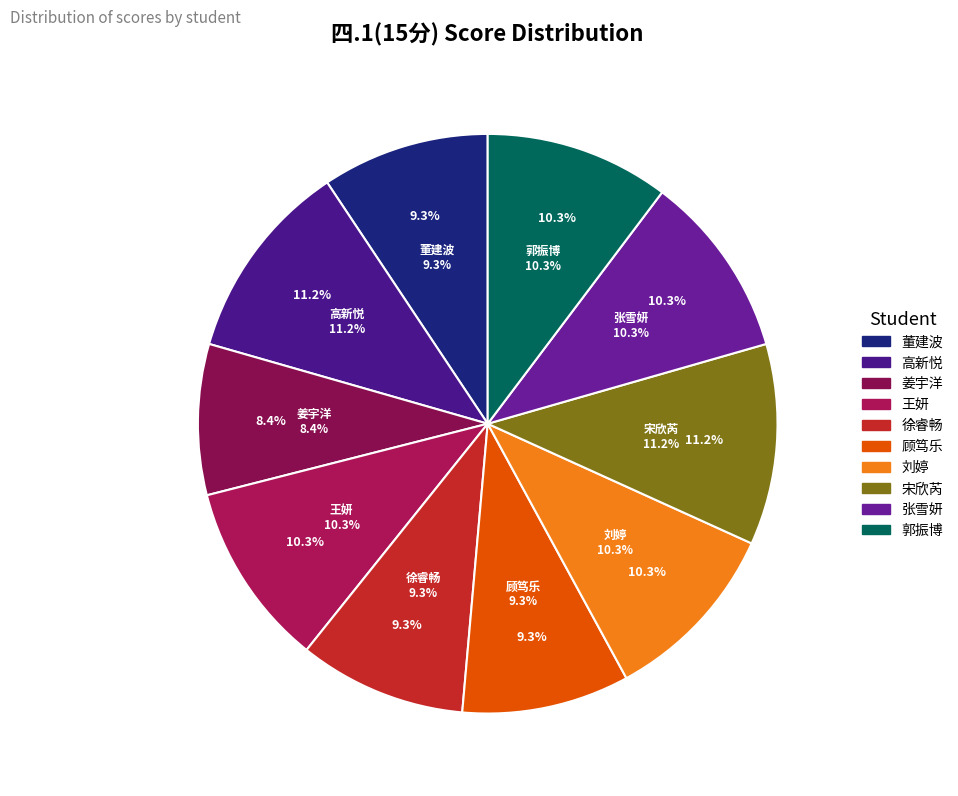

To the nearest percent, what percentage of the pie is 高新悦?

11%